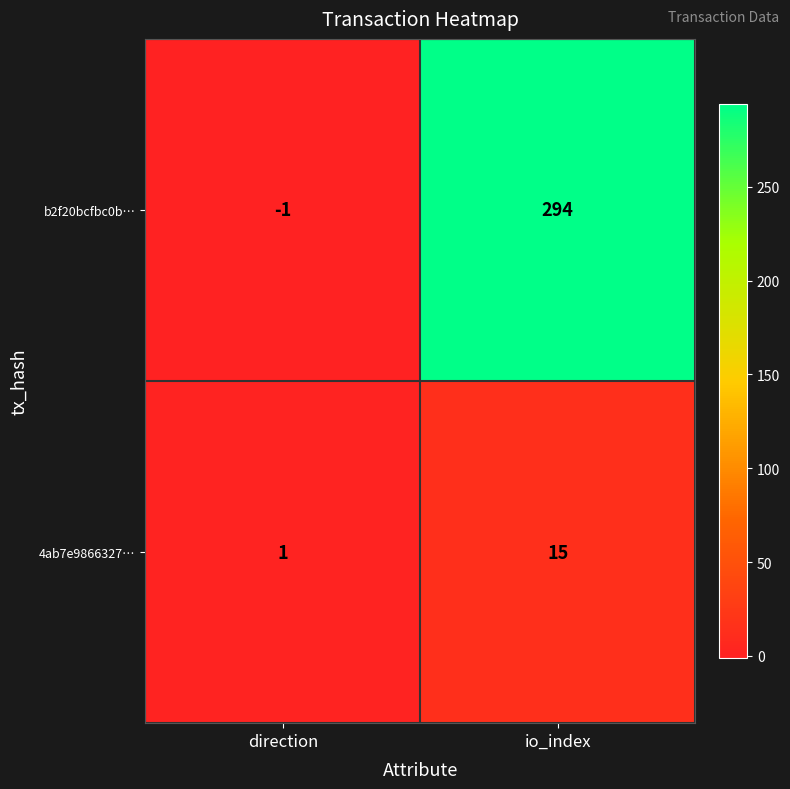

Reading left to right, what are all the values shown in this chart?

b2f20bcfbc0b…: direction=-1	io_index=294
4ab7e9866327…: direction=1	io_index=15